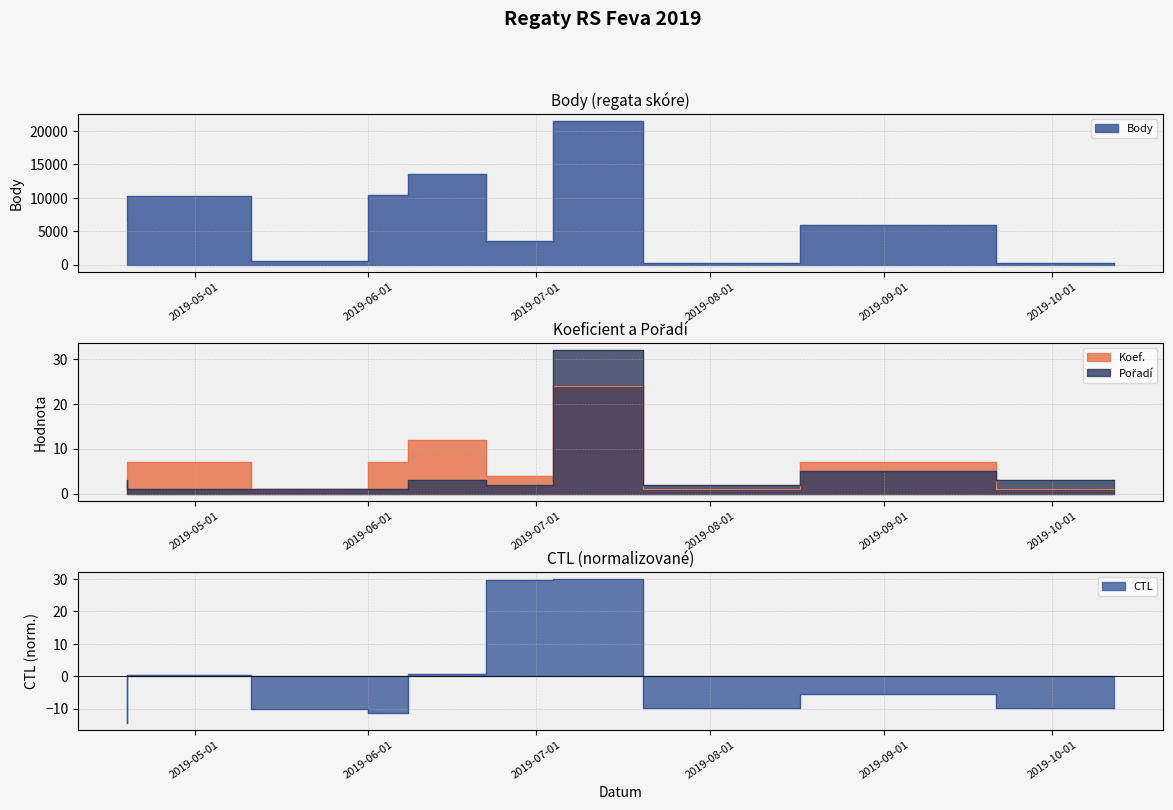

The value of Pořadí at 2019-07-20 is 51.8. True or false?

False